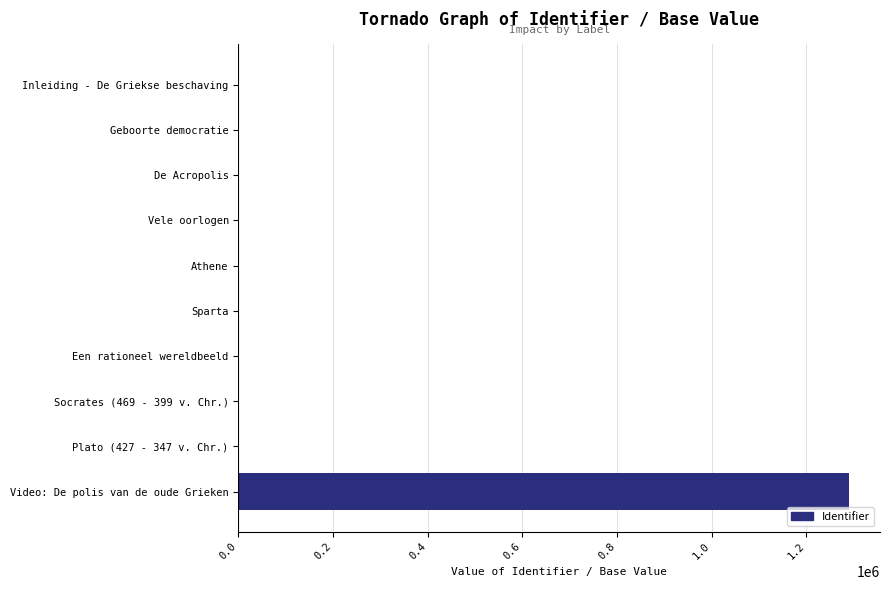

What is the maximum value shown in the chart?

1291338